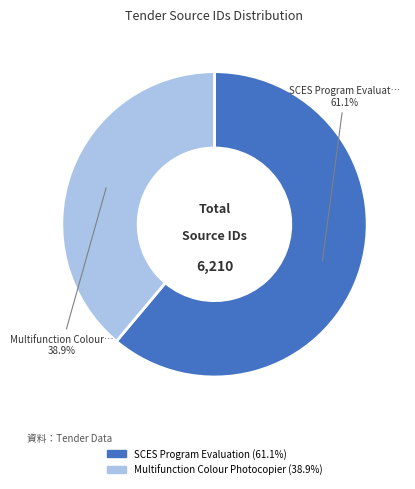

Is Multifunction Colour Photocopier the majority of the pie?

No